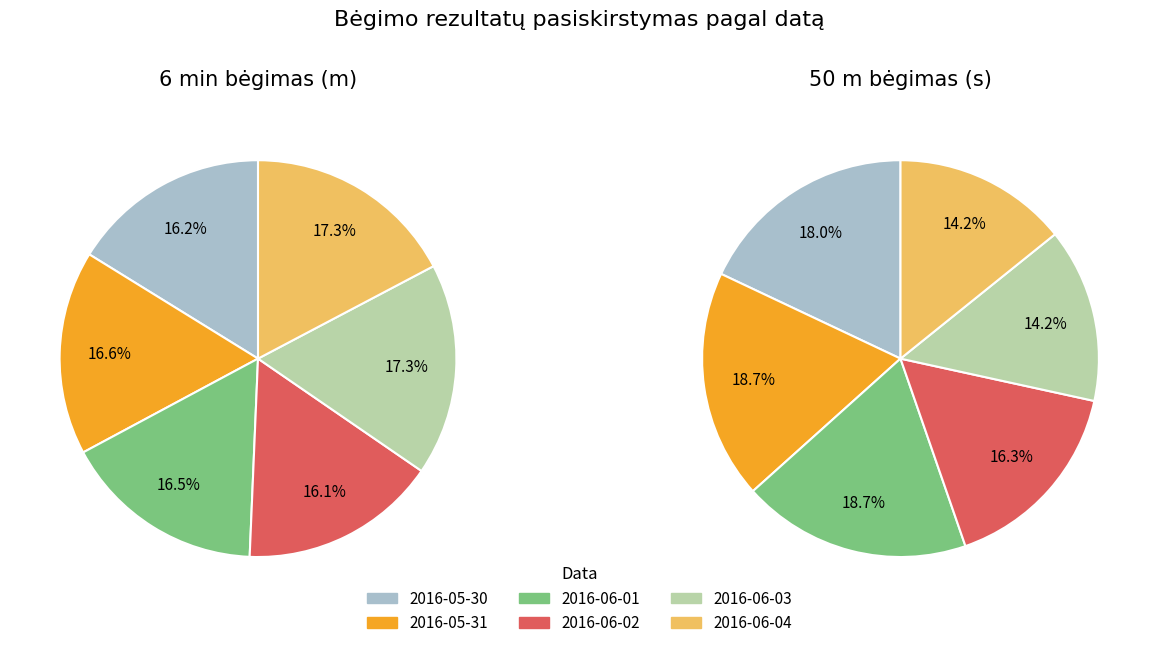

Does any single category account for the majority?

No